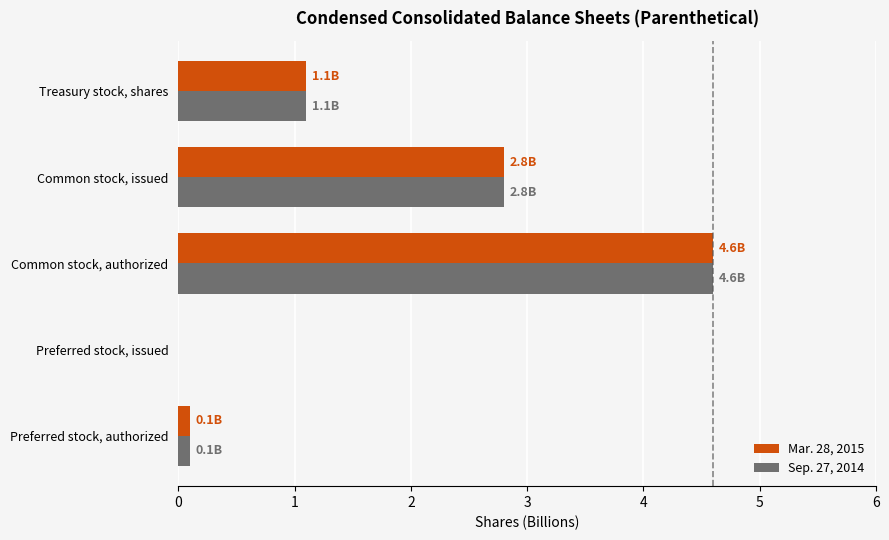

What is the sum of the Mar. 28, 2015 values at Treasury stock, shares and Preferred stock, issued?

1.1